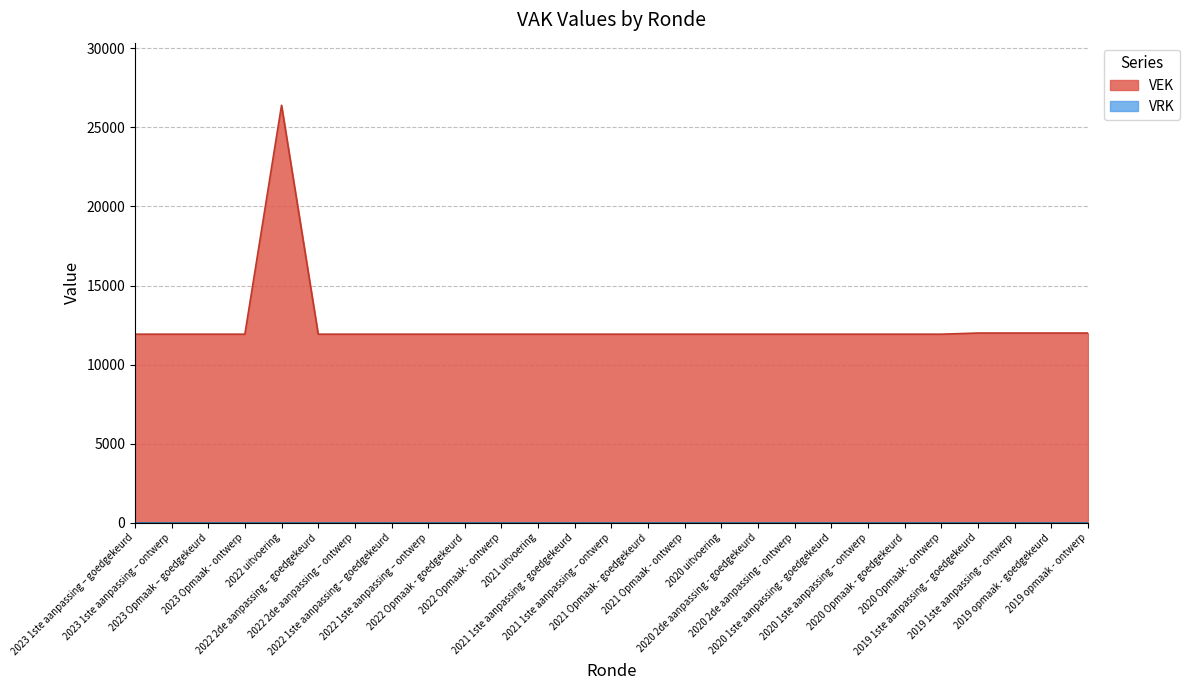

Reading left to right, what are all the values shown in this chart?

2023 1ste aanpassing – goedgekeurd=11923	2023 1ste aanpassing – ontwerp=11923	2023 Opmaak – goedgekeurd=11923	2023 Opmaak - ontwerp=11923	2022 uitvoering=26390	2022 2de aanpassing – goedgekeurd=11923	2022 2de aanpassing – ontwerp=11923	2022 1ste aanpassing – goedgekeurd=11923	2022 1ste aanpassing – ontwerp=11923	2022 Opmaak - goedgekeurd=11923	2022 Opmaak - ontwerp=11923	2021 uitvoering=11923	2021 1ste aanpassing - goedgekeurd=11923	2021 1ste aanpassing – ontwerp=11923	2021 Opmaak - goedgekeurd=11923	2021 Opmaak - ontwerp=11923	2020 uitvoering=11923	2020 2de aanpassing - goedgekeurd=11923	2020 2de aanpassing - ontwerp=11923	2020 1ste aanpassing - goedgekeurd=11923	2020 1ste aanpassing – ontwerp=11923	2020 Opmaak - goedgekeurd=11923	2020 Opmaak - ontwerp=11923	2019 1ste aanpassing – goedgekeurd=11996	2019 1ste aanpassing - ontwerp=11996	2019 opmaak - goedgekeurd=11996	2019 opmaak - ontwerp=11996